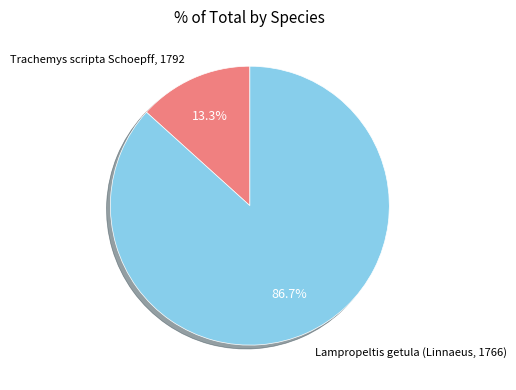

Does Trachemys scripta Schoepff, 1792 represent more than half of the total?

No